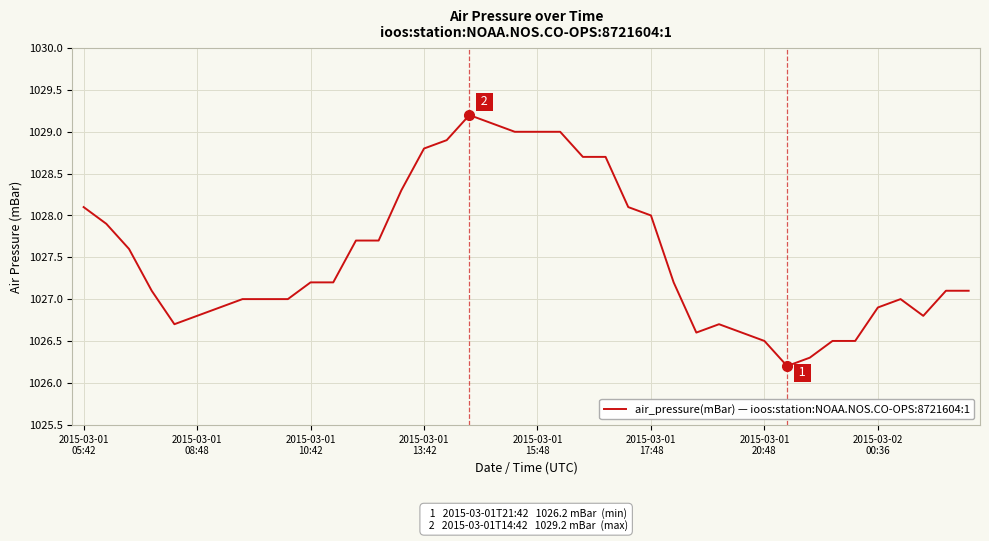

What is the greatest value displayed?

1029.2